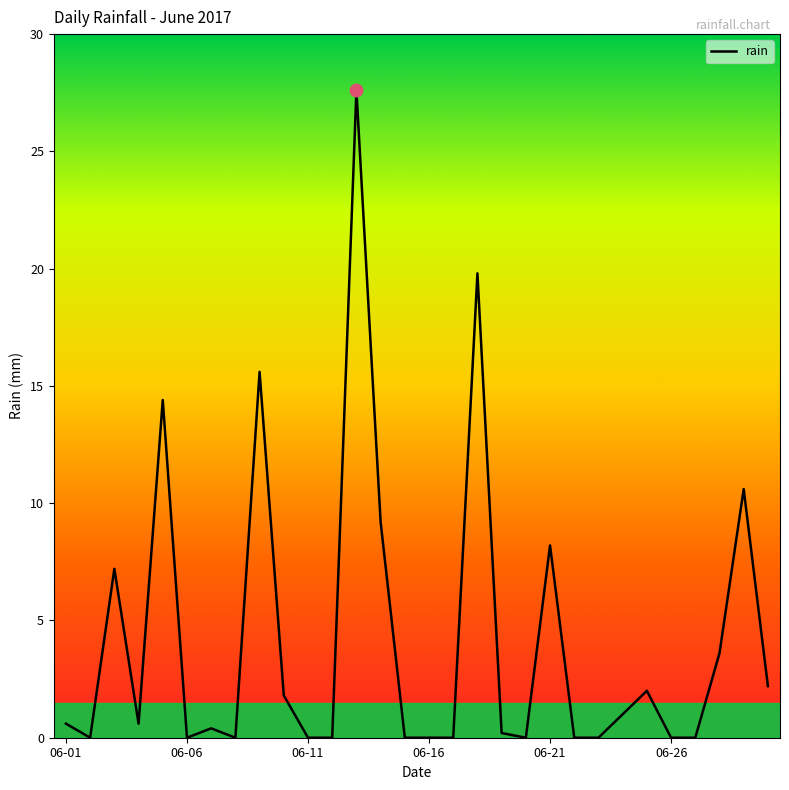

What is the difference between the maximum and minimum values?

27.6